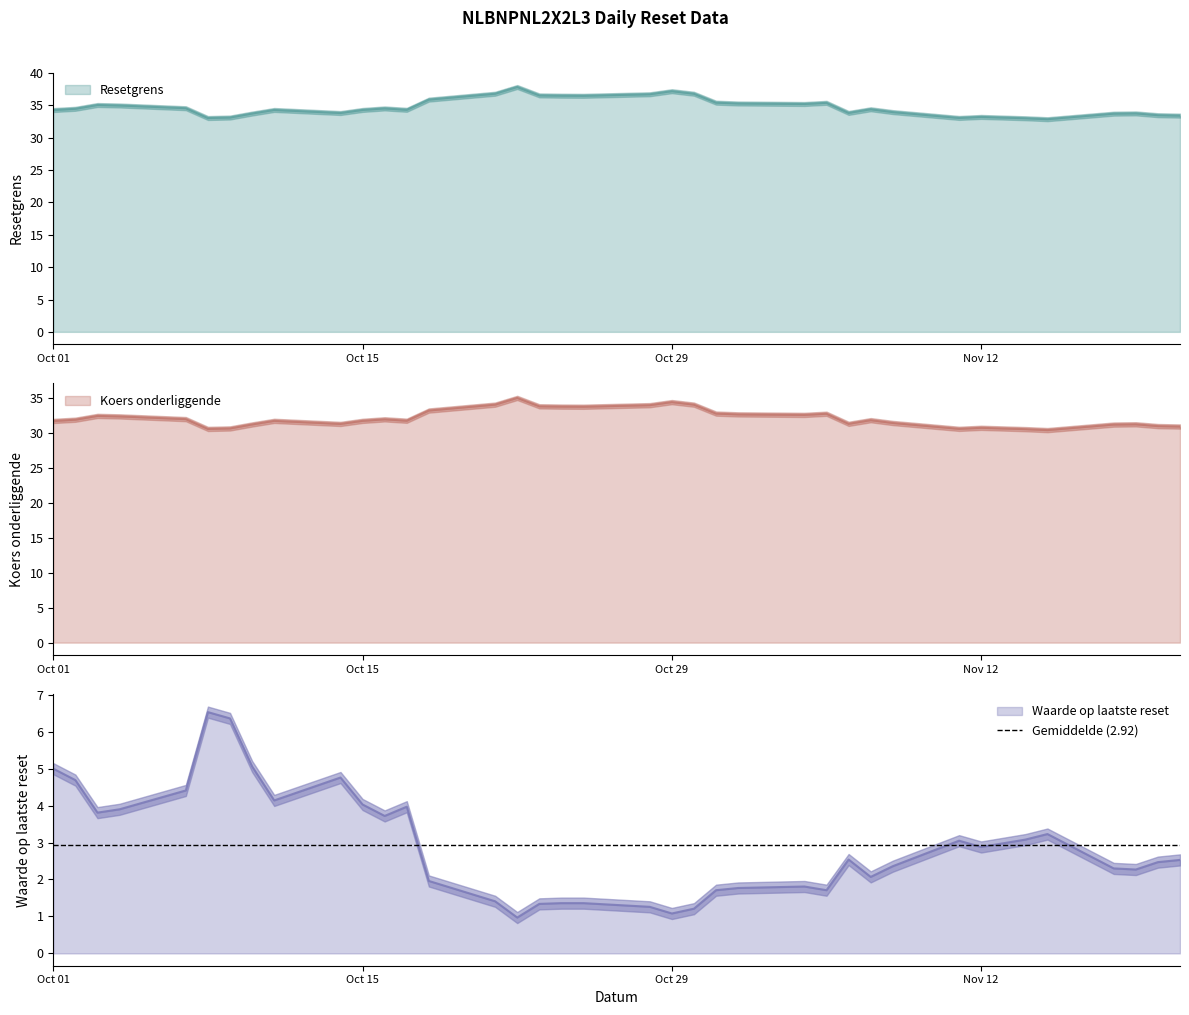

List the labels in order of Waarde op laatste reset value, largest first.

2024-10-08, 2024-10-09, 2024-10-10, 2024-10-01, 2024-10-14, 2024-10-02, 2024-10-07, 2024-10-11, 2024-10-15, 2024-10-17, 2024-10-04, 2024-10-03, 2024-10-16, 2024-11-15, 2024-11-14, 2024-11-11, 2024-11-13, 2024-11-12, 2024-11-06, 2024-11-21, 2024-11-20, 2024-11-08, 2024-11-18, 2024-11-19, 2024-11-07, 2024-10-18, 2024-11-04, 2024-11-01, 2024-10-31, 2024-11-05, 2024-10-21, 2024-10-24, 2024-10-25, 2024-10-23, 2024-10-28, 2024-10-30, 2024-10-29, 2024-10-22